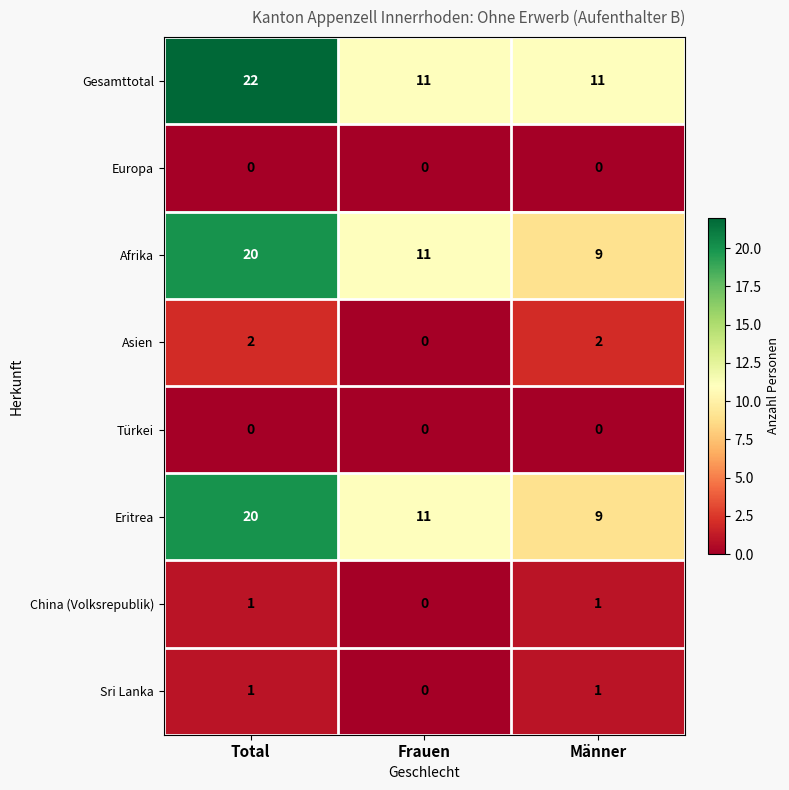

At which category is the sum across all series the highest?

Total